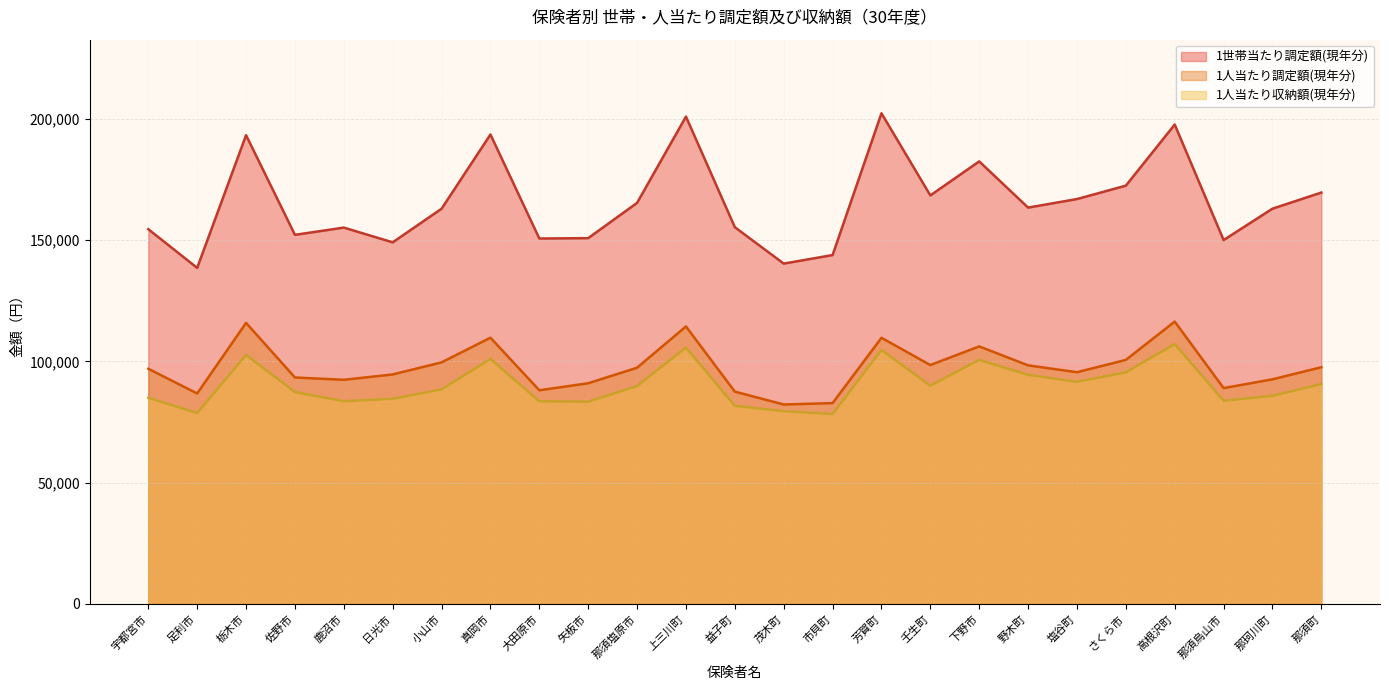

Which series has the largest total across all categories?

1世帯当たり調定額(現年分)